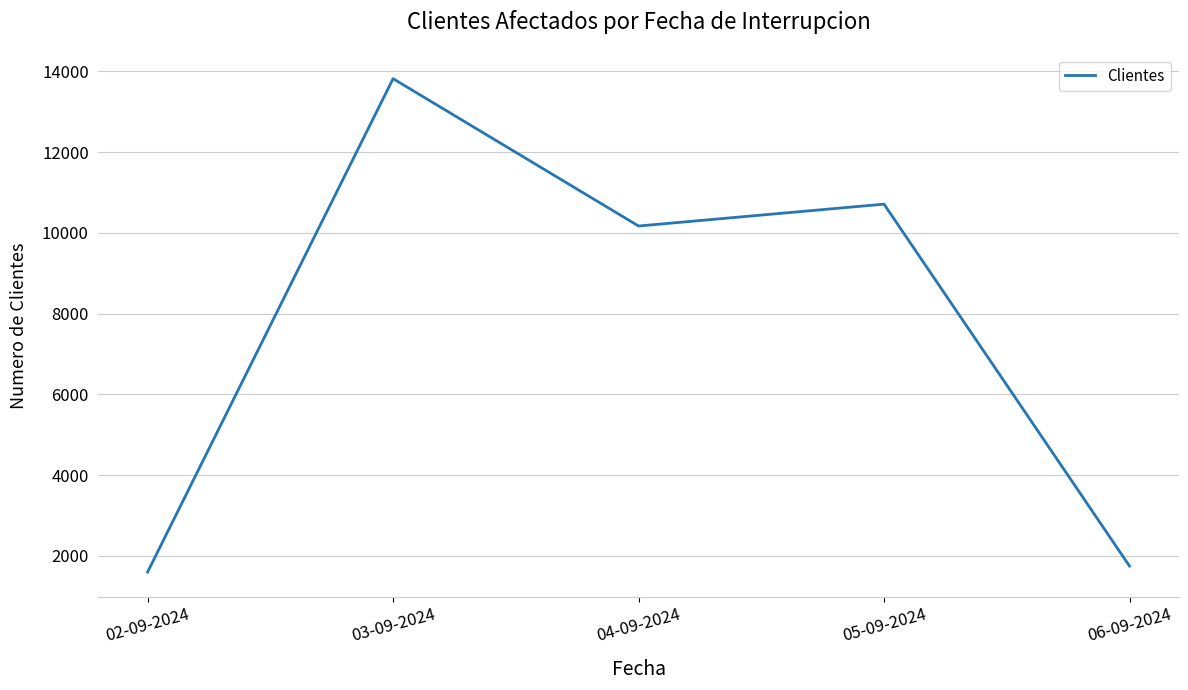

Reading left to right, transcribe all the data shown in this chart.

1597	13819	10169	10711	1746